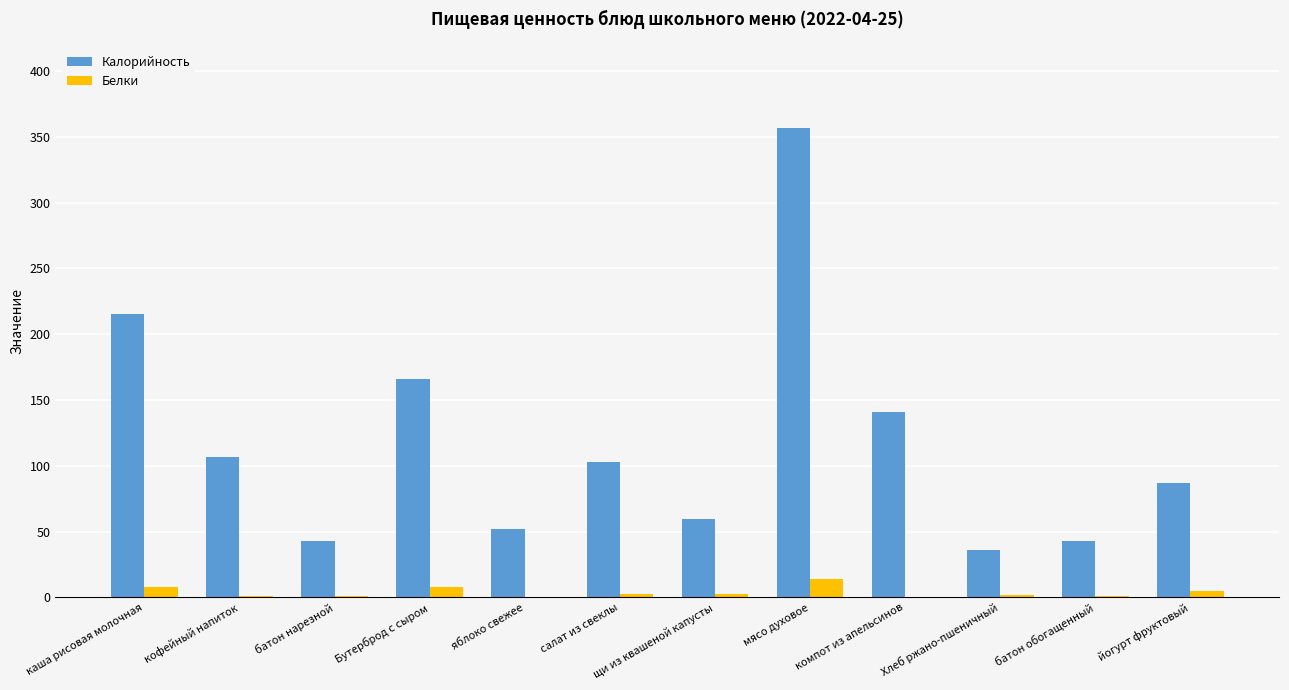

Does the chart contain stacked bars?

No